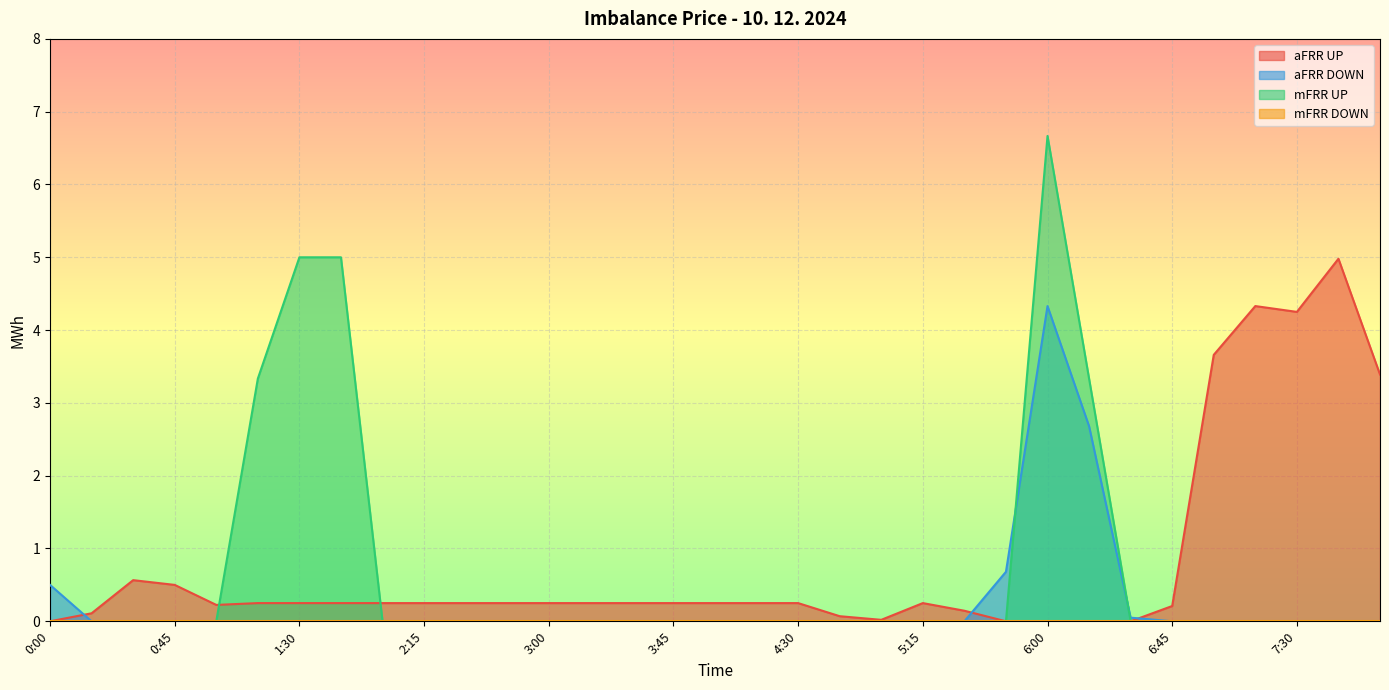

How many lines are shown in the chart?

4